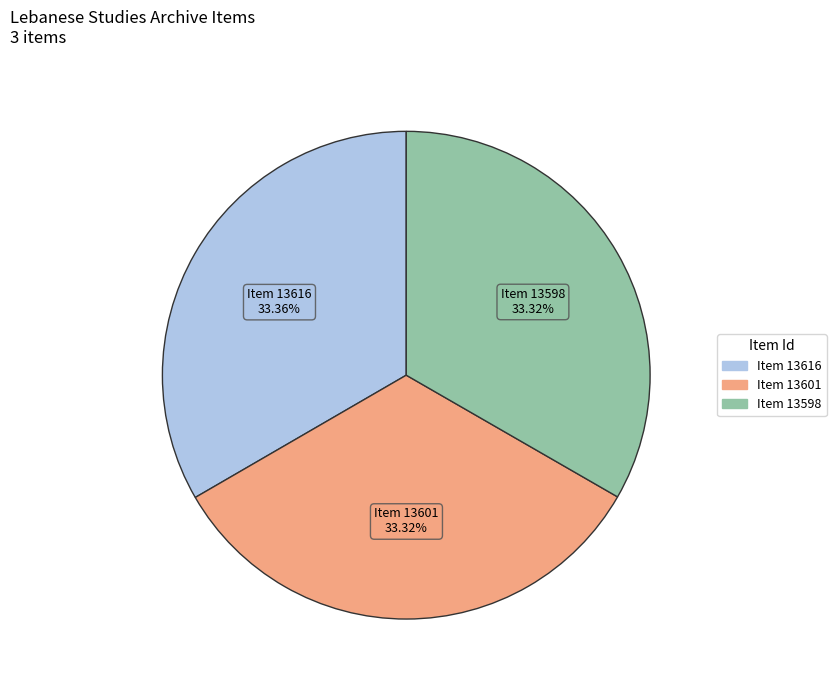

Does any single category account for the majority?

No